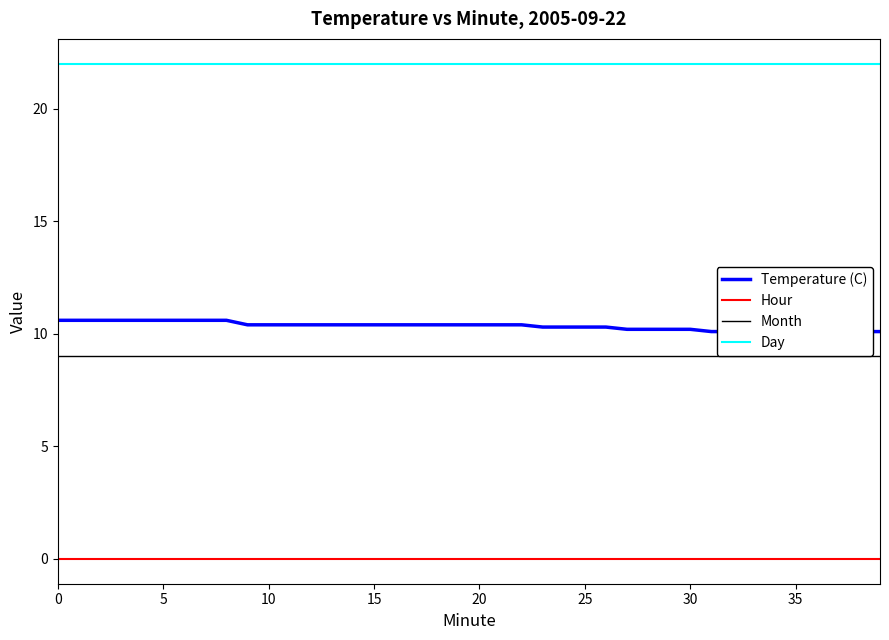

Which series has the widest spread of values?

Temperature (C)